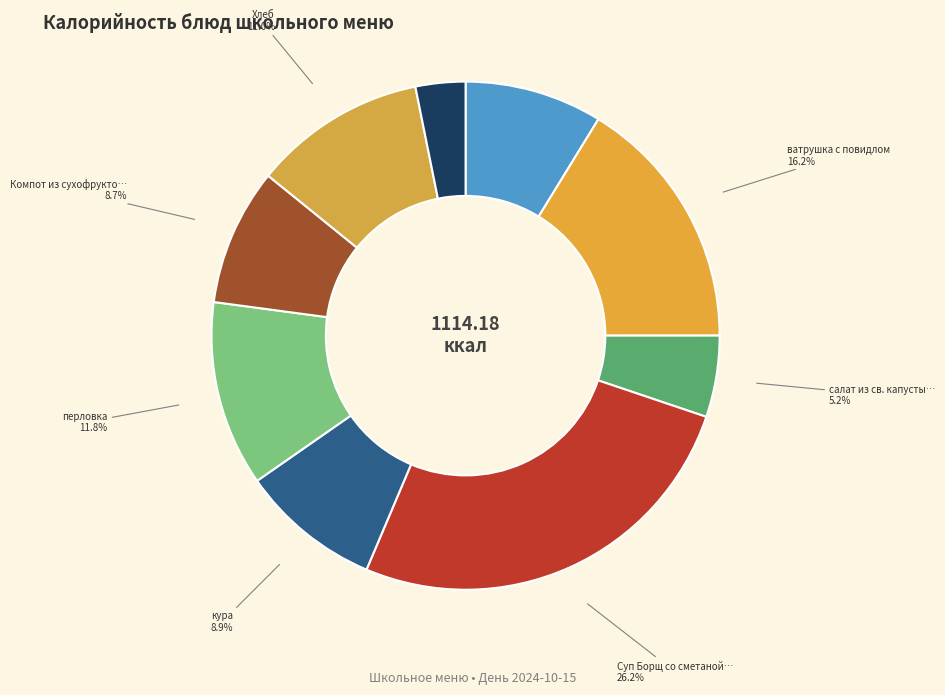

To the nearest percent, what is the difference between the largest and smallest slice percentages?

23%